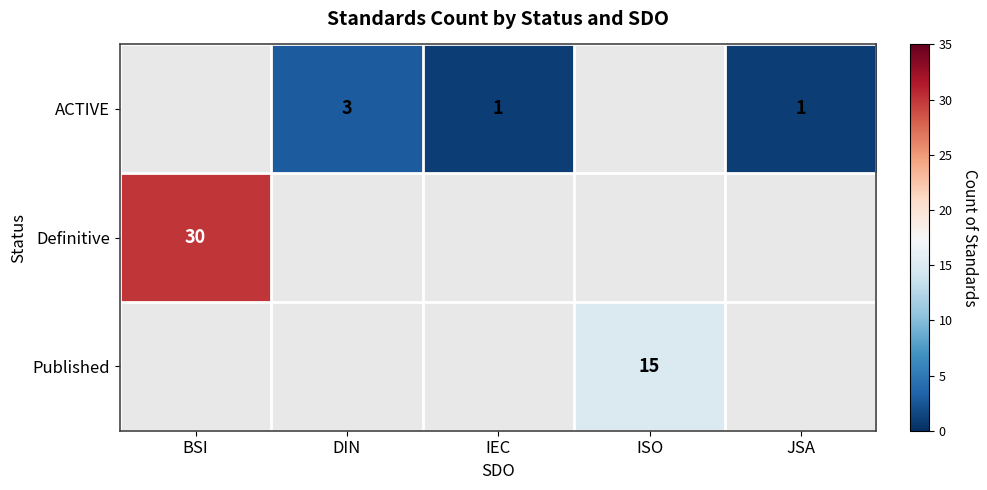

Is it true that Published equals 15 at ISO?

True